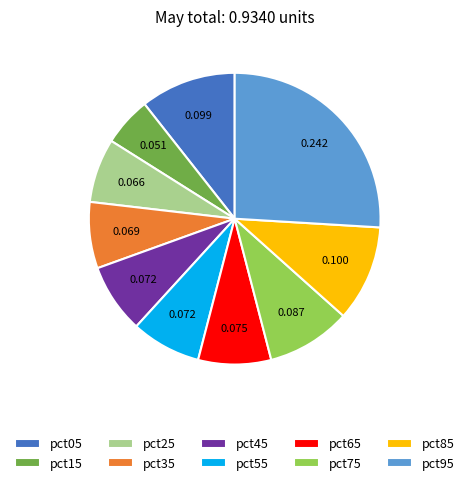

The pct25 slice represents 1% of the pie. True or false?

False